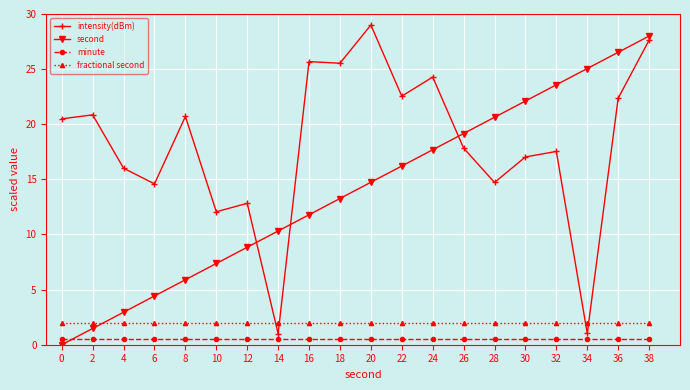

What is the value of the second point at the 14th from the left?

19.2